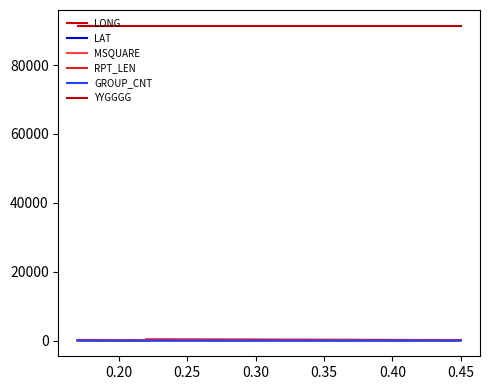

Count the number of data series in this chart.

6